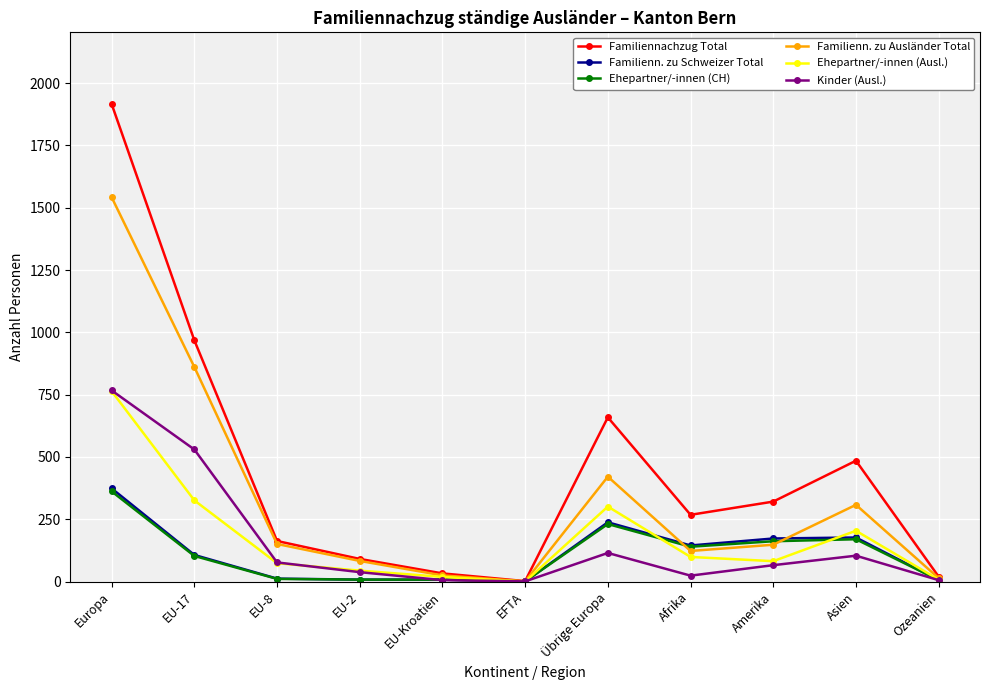

At which label does Familienn. zu Ausländer Total reach its peak?

Europa